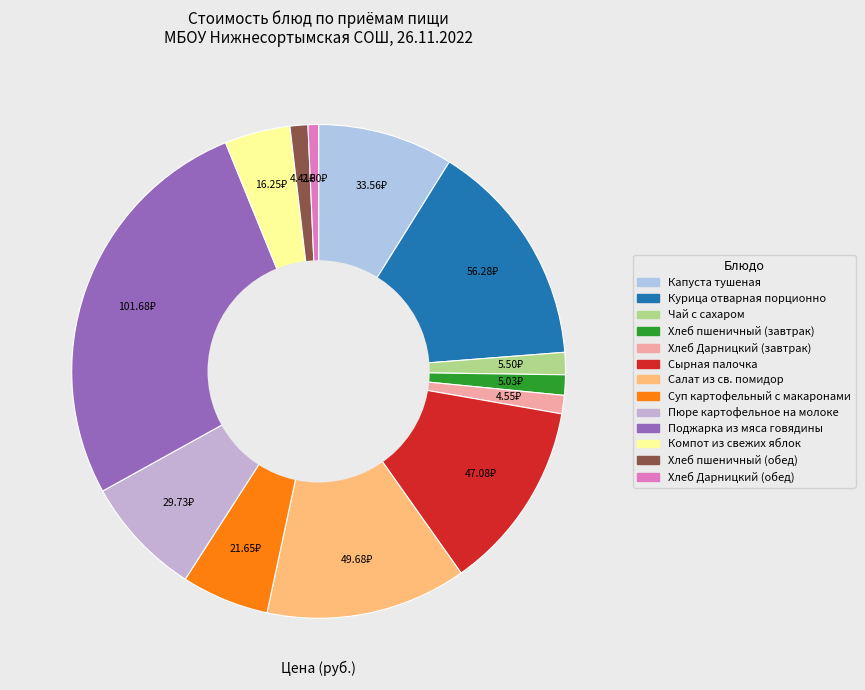

Is there any slice that represents more than half of the pie?

No